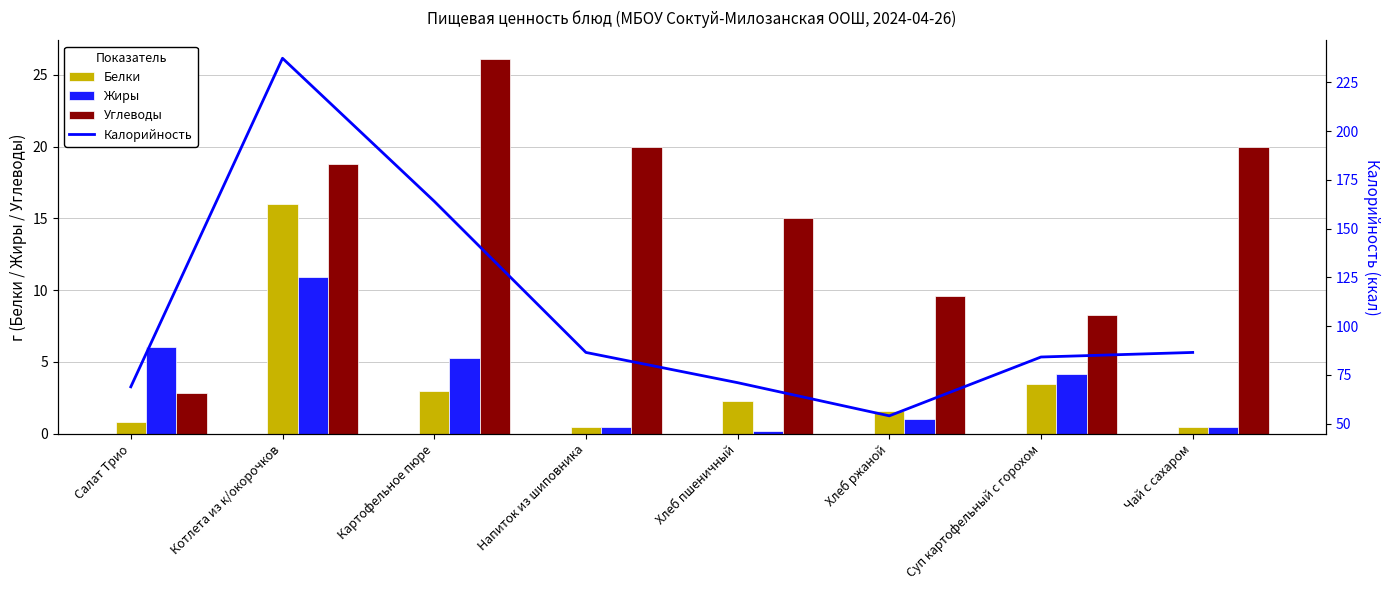

True or false: Углеводы has a value of 26.1 at Картофельное пюре.

True